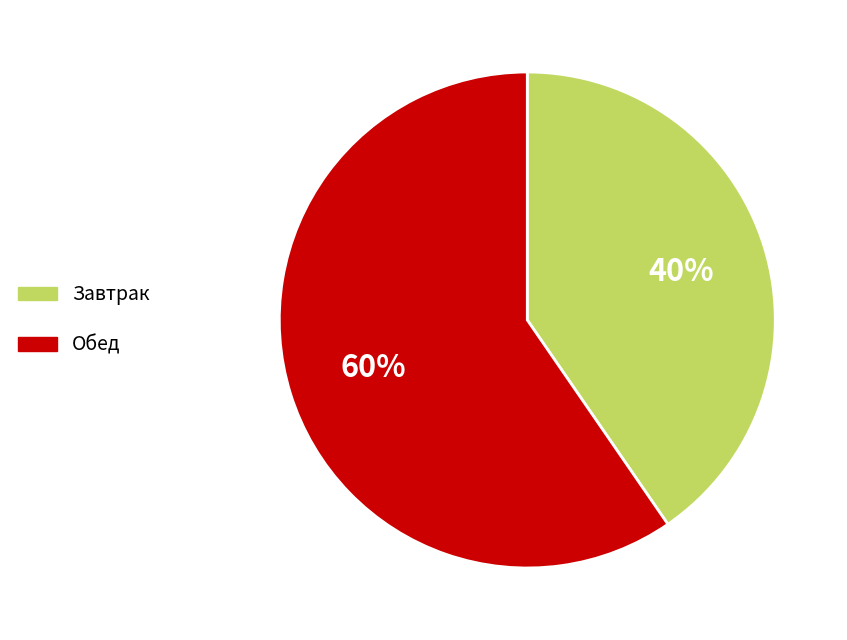

What percentage is the Завтрак slice, to the nearest percent?

40%